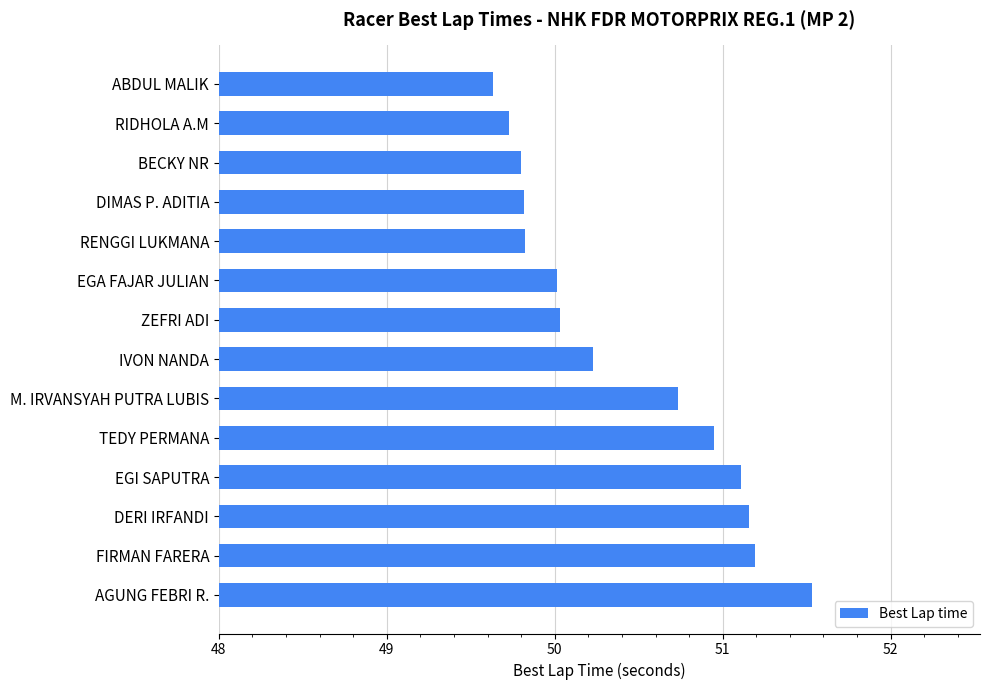

What is the difference between the maximum and minimum values?

1.9